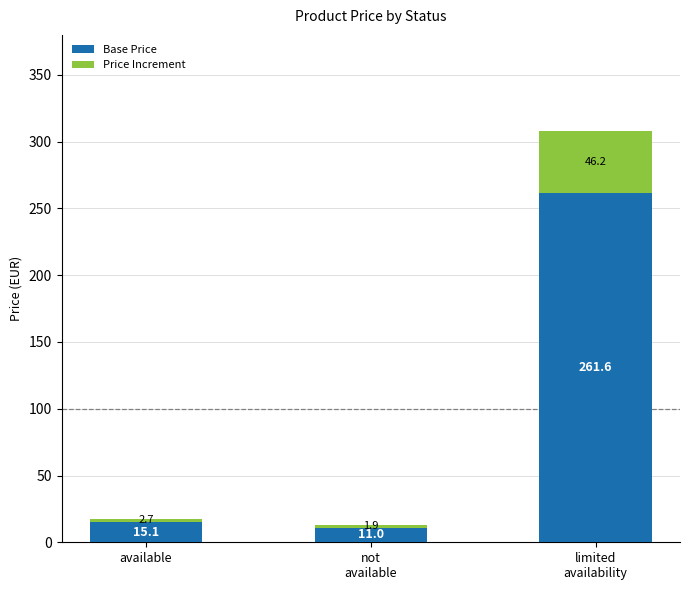

True or false: Base Price has a value of 15.1 at available.

True